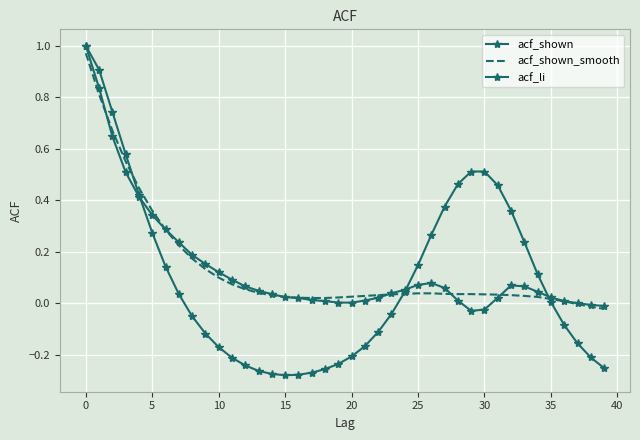

What is the greatest value displayed?

1.0